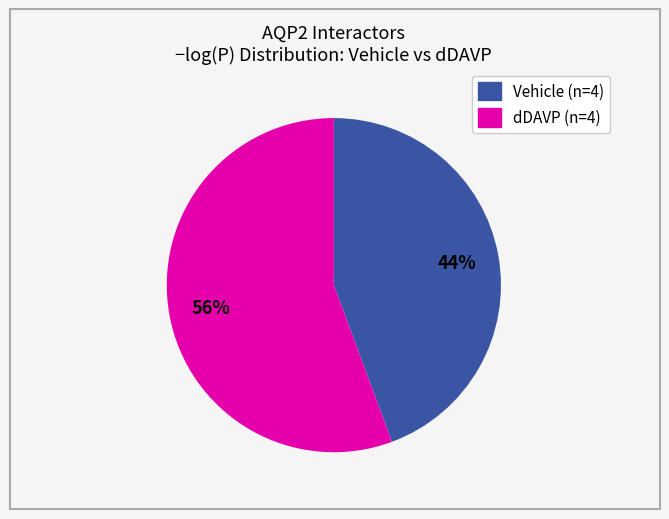

Count the number of slices in the pie.

2